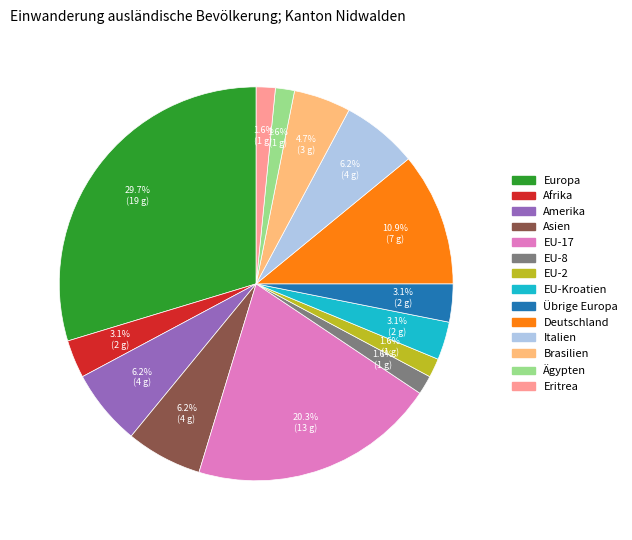

Is there a majority slice in this chart?

No